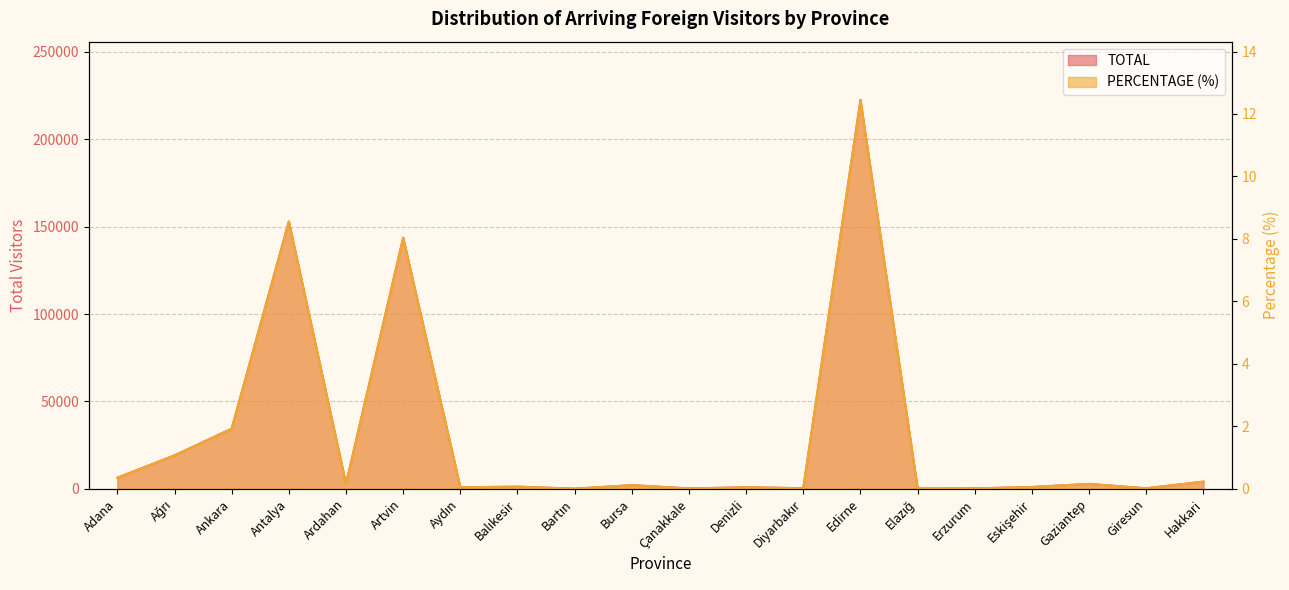

What is the label of the 15th point from the right?

Artvin